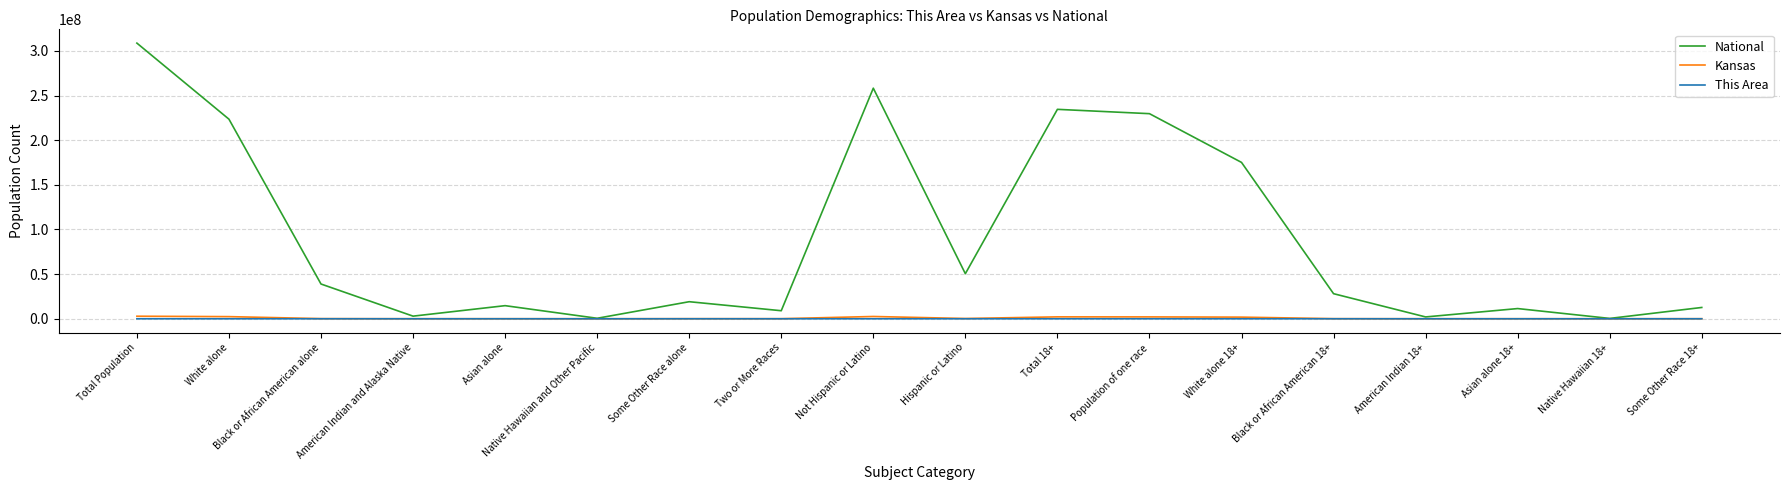

Which category has the highest value across all series?

Total Population